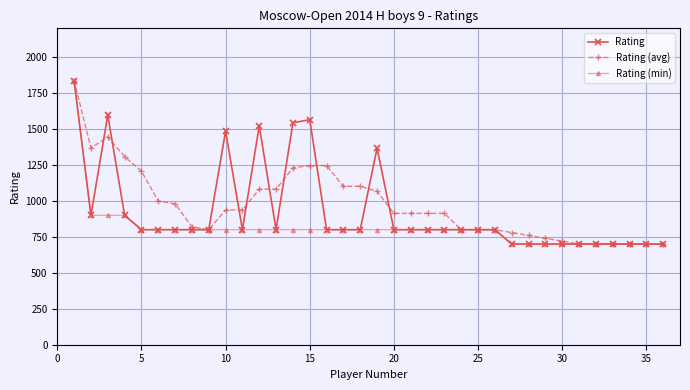

True or false: Rating has more than 0 points higher than both neighbors.

True